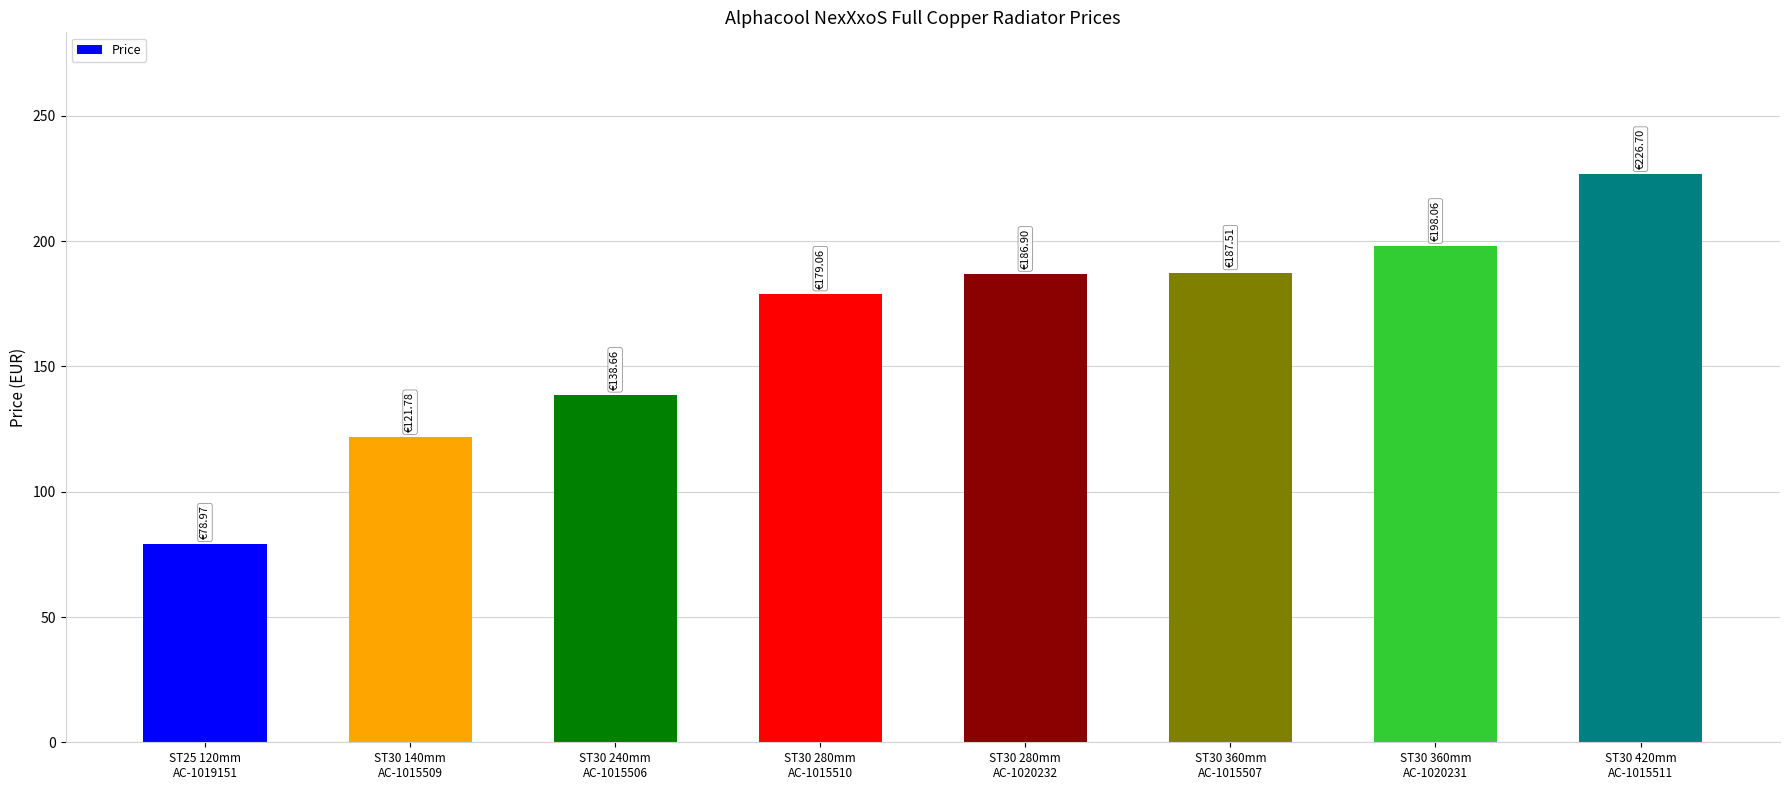

Does the chart contain stacked bars?

No